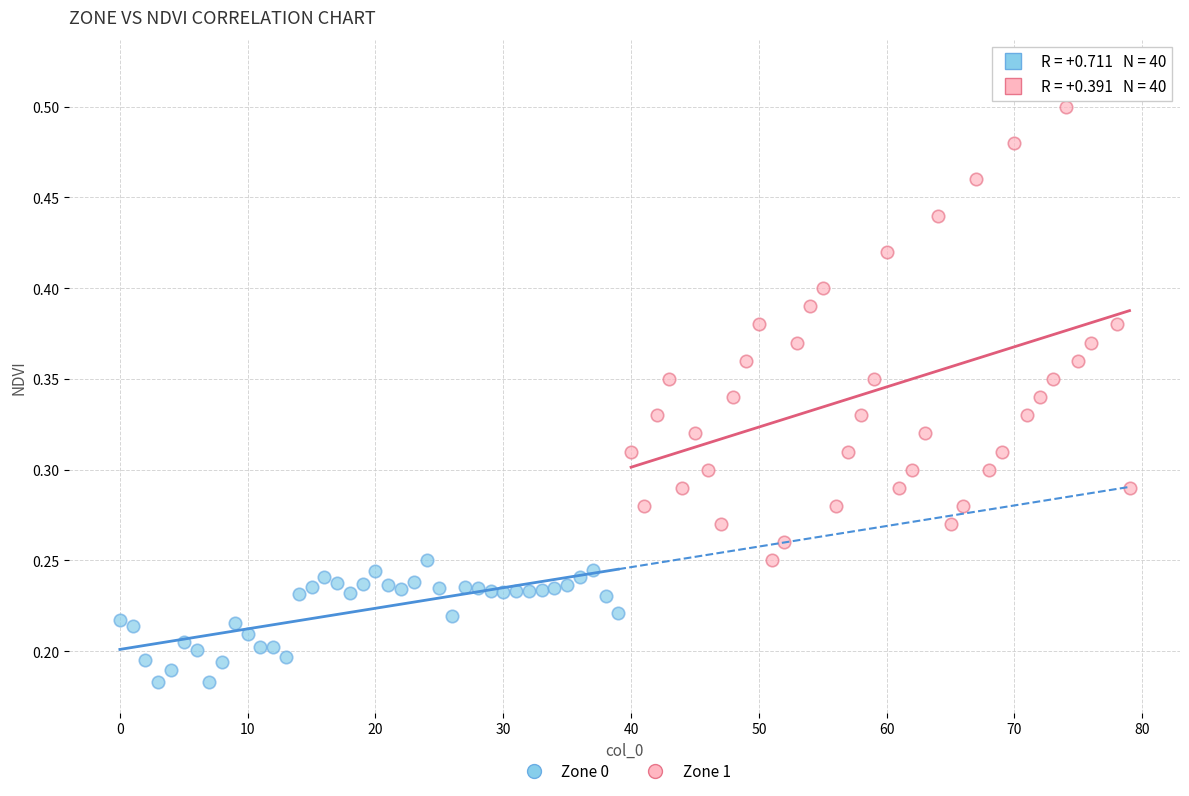

Which series has the largest Y range (max minus min)?

Zone 1